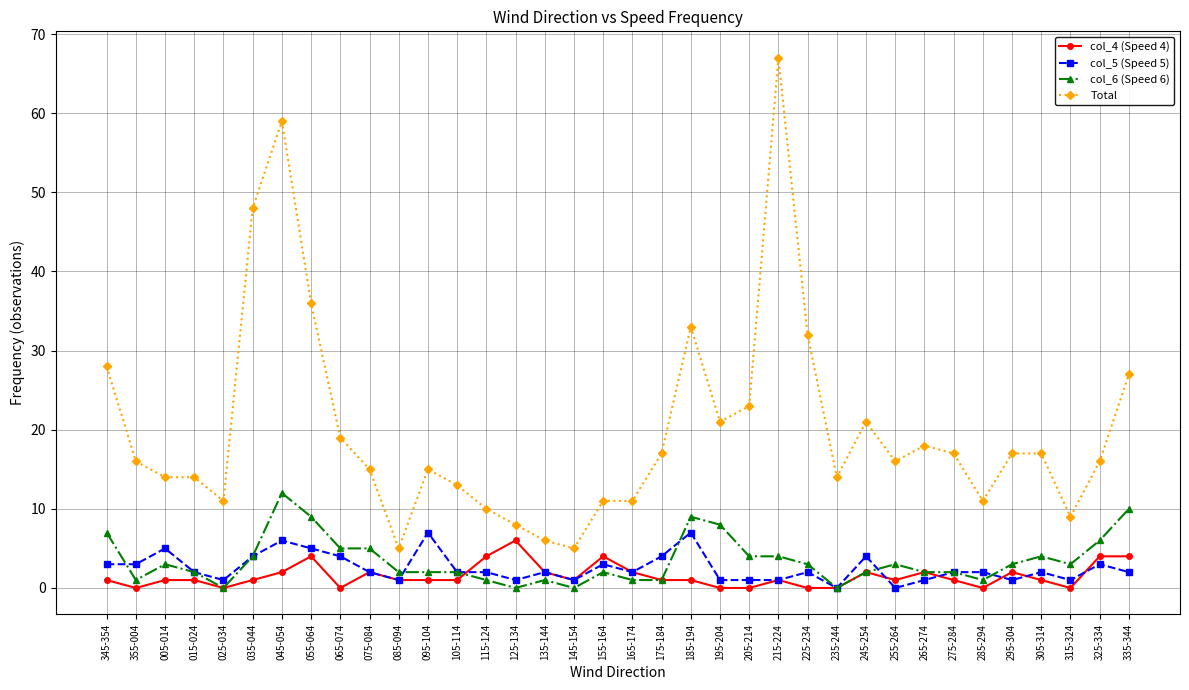

The value of Total at 045-054 is 16. True or false?

False